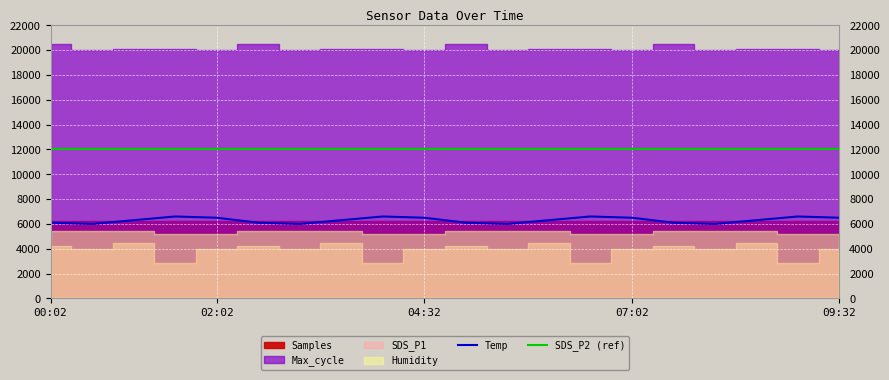

What is the maximum value for Temp?

6600